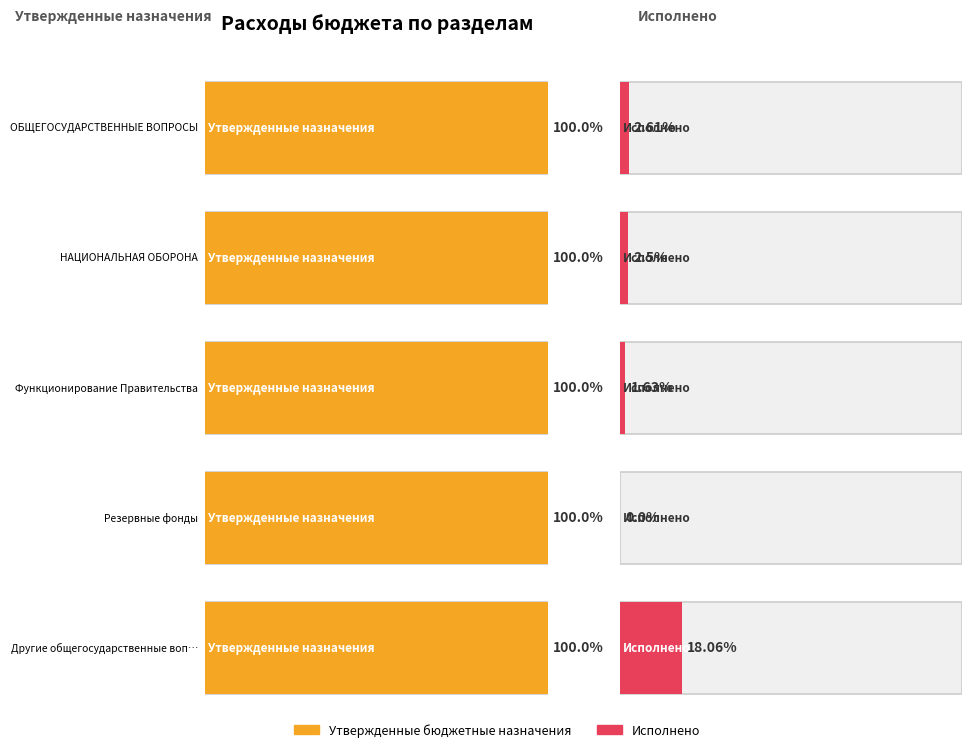

Between Другие общегосударственные вопросы and Резервные фонды, which is larger?

Другие общегосударственные вопросы